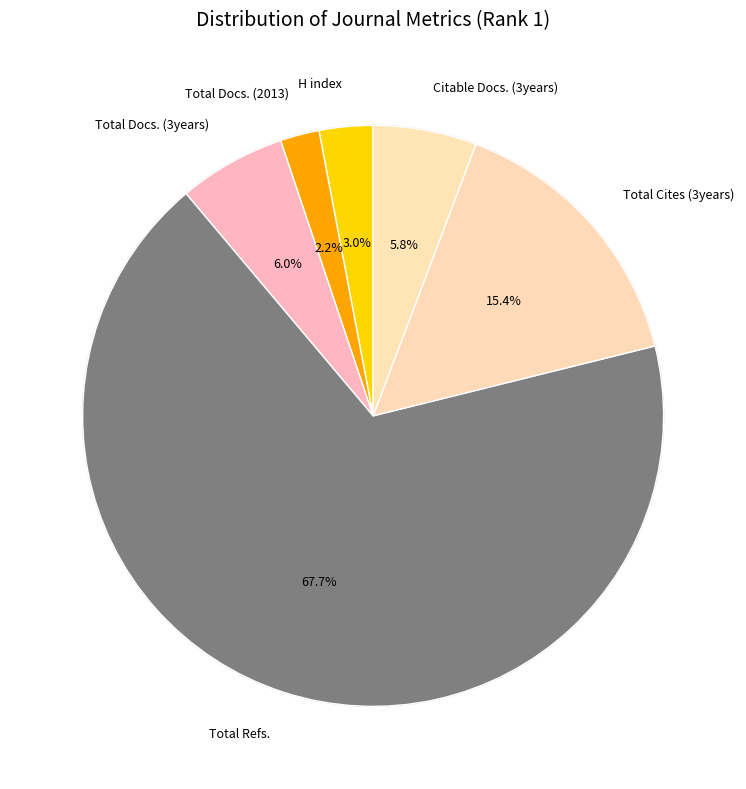

Does Total Refs. account for over 50% of the chart?

Yes